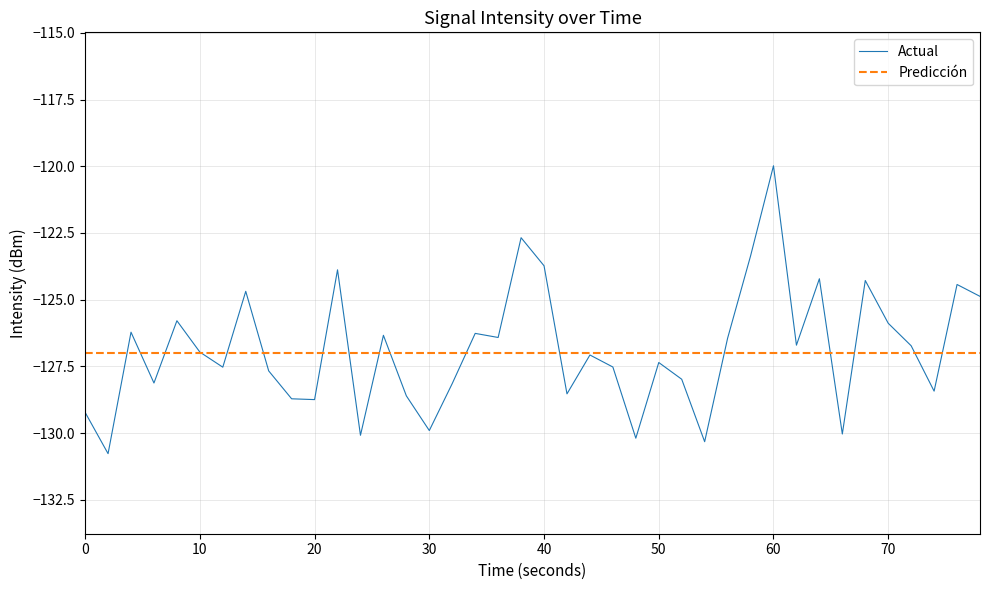

The Actual series shows -215.4 at 40. True or false?

False